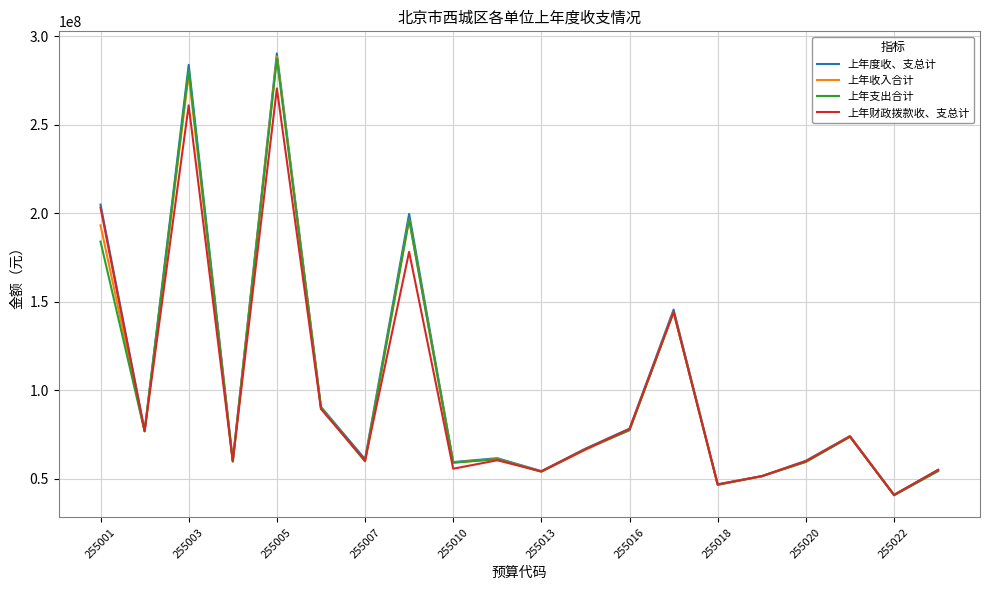

What is the smallest value displayed?

40587317.5